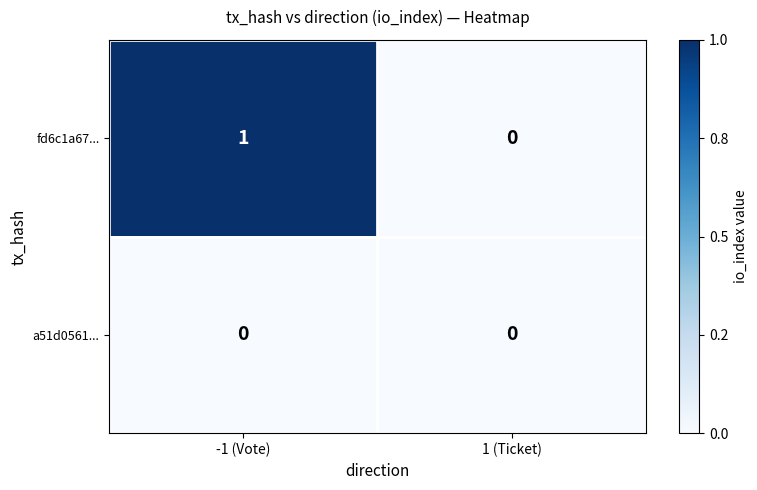

Between -1 (Vote) and 1 (Ticket), which series saw the biggest shift?

fd6c1a67...